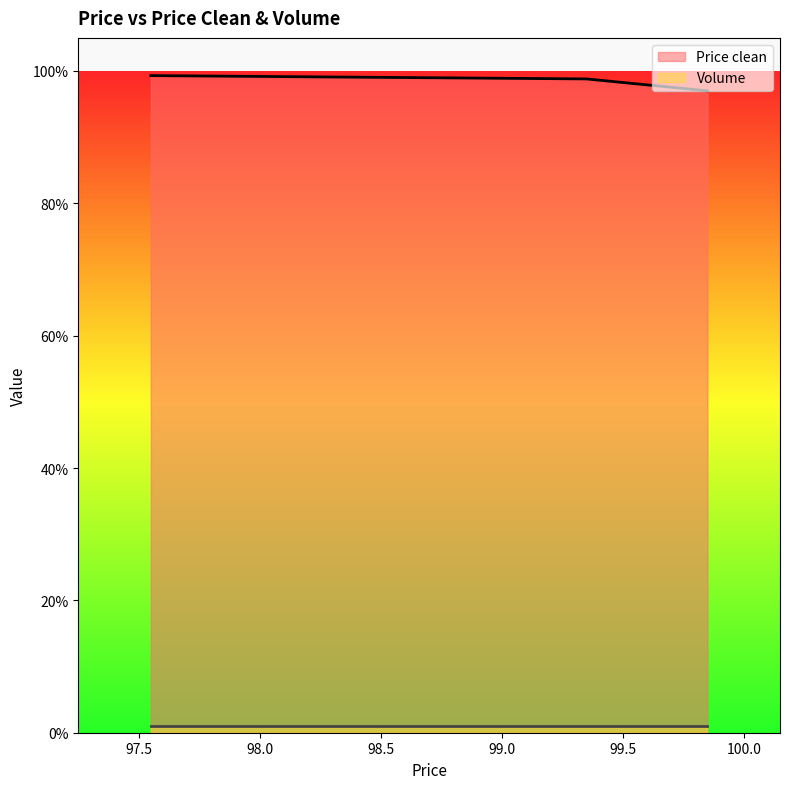

The chart shows a value of 99.3 at 97.55. True or false?

True